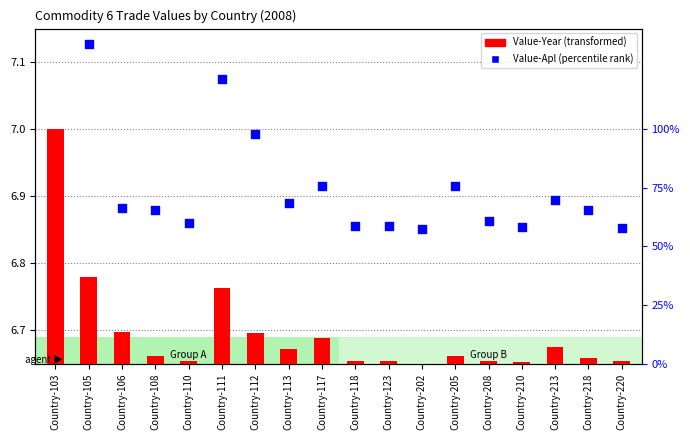

At how many categories does at least one series exceed 6?

18